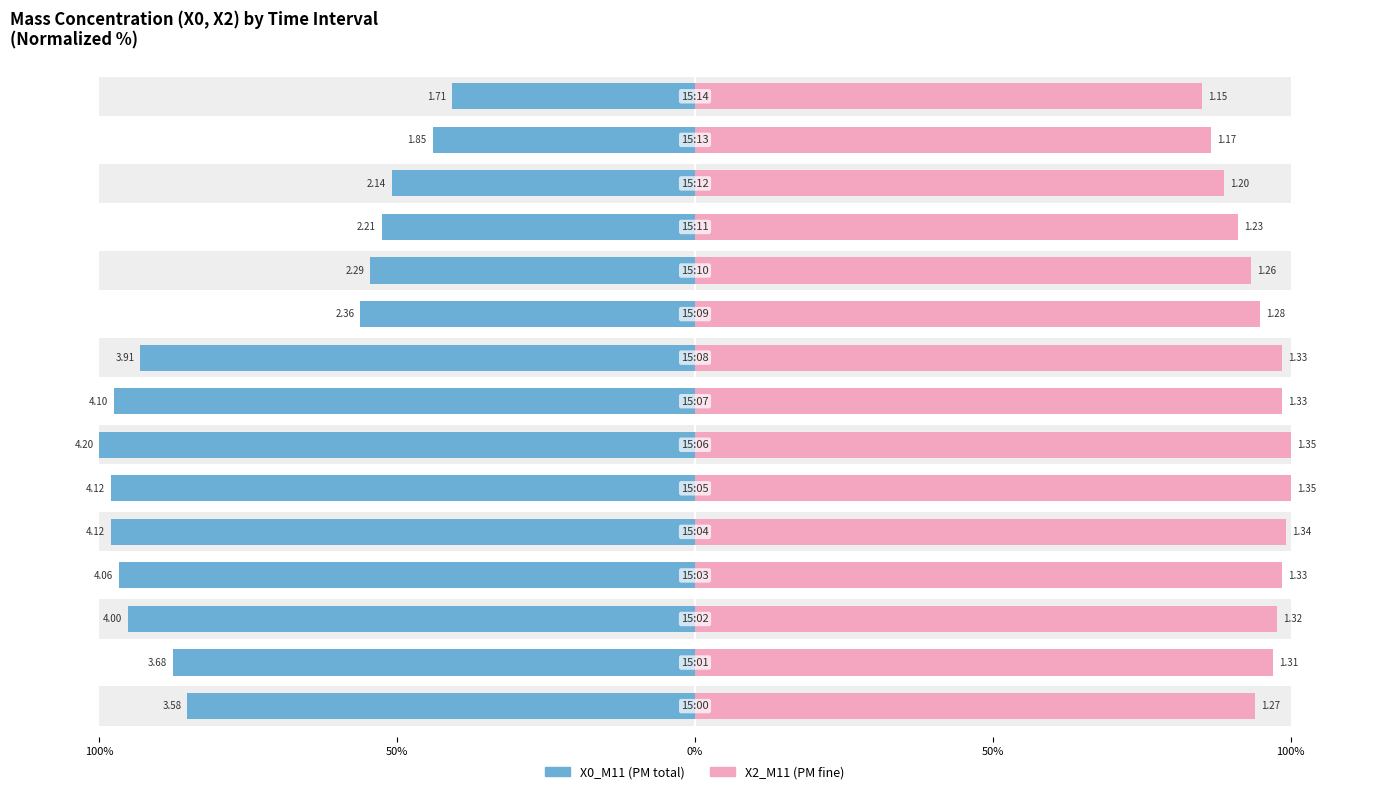

True or false: X0_M11 has a value of -148.6 at 50%.

False